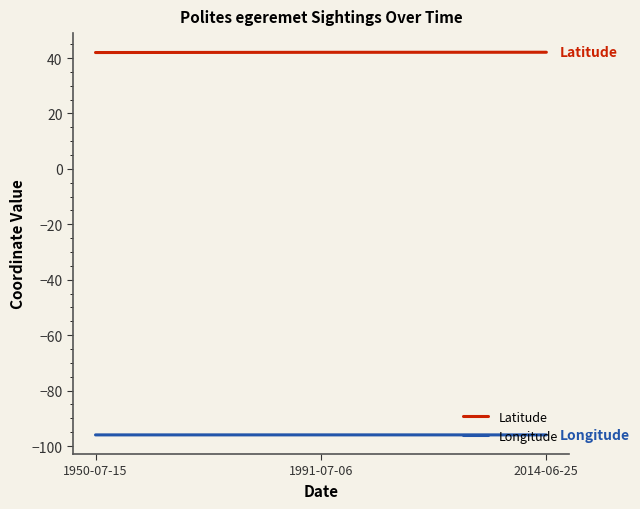

How many lines are shown in the chart?

2